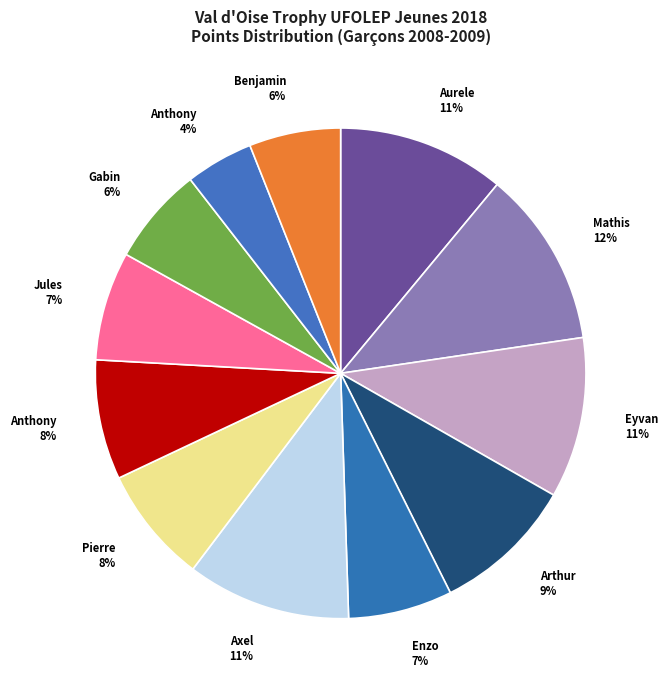

How many segments does this pie chart have?

12